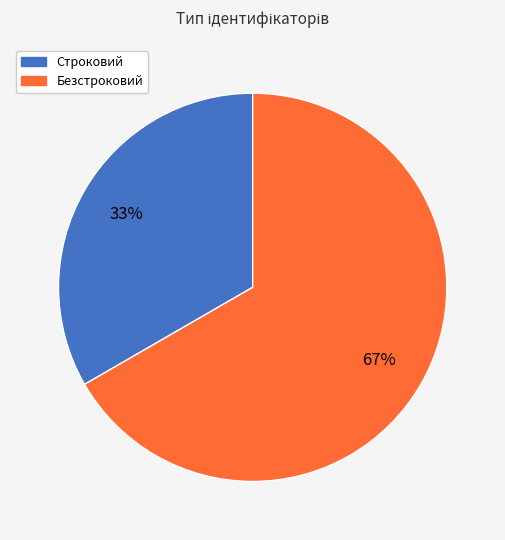

To the nearest percent, what is the combined percentage of Безстроковий and Строковий?

100%